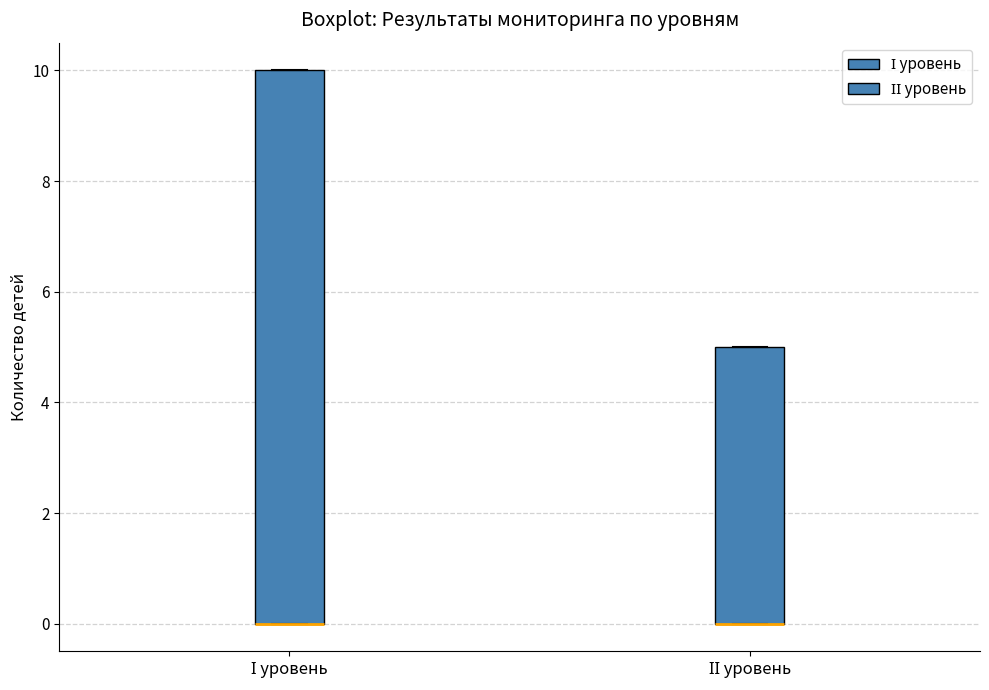

Where is the upper edge of the box for І уровень on the y-axis? The values are not printed on the chart, so give them approximately, as read against the axis.

10